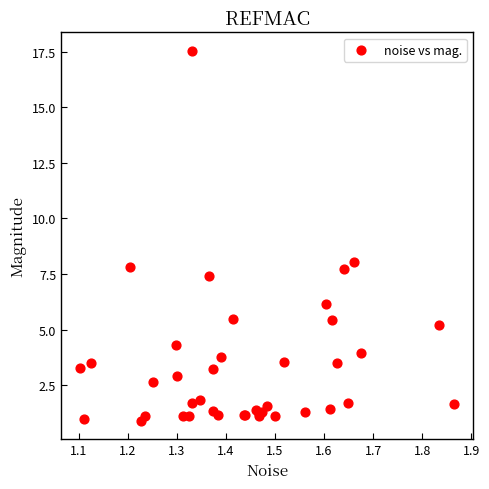

What Y value in the scatter plot is closest to 9?

8.0